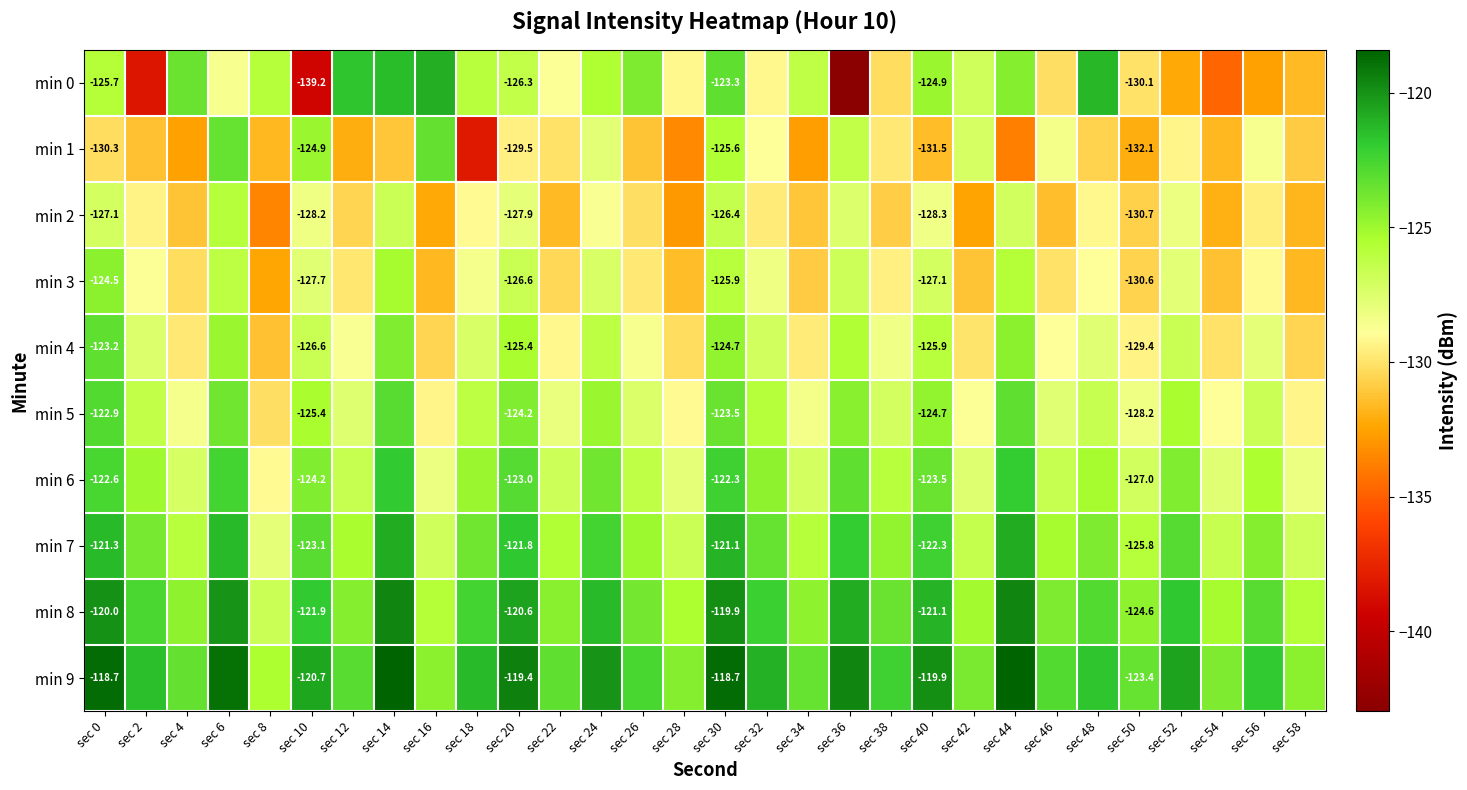

List the labels in order of min 4 value, smallest first.

sec 8, sec 16, sec 58, sec 28, sec 54, sec 42, sec 4, sec 34, sec 50, sec 22, sec 46, sec 12, sec 26, sec 38, sec 56, sec 48, sec 2, sec 18, sec 32, sec 10, sec 52, sec 24, sec 40, sec 36, sec 20, sec 6, sec 30, sec 44, sec 14, sec 0